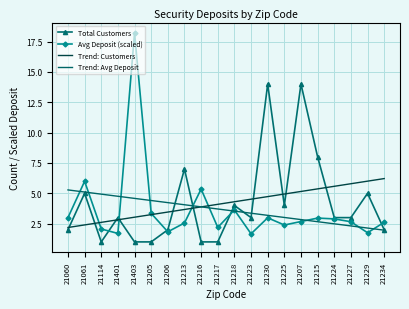

Which series has the largest range (max minus min)?

Avg Deposit (scaled)